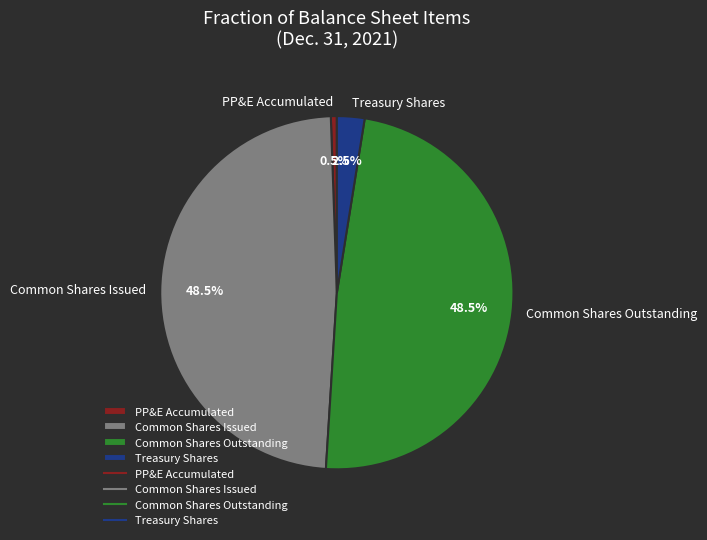

Which has a higher value, Common Shares Outstanding or Treasury Shares?

Common Shares Outstanding